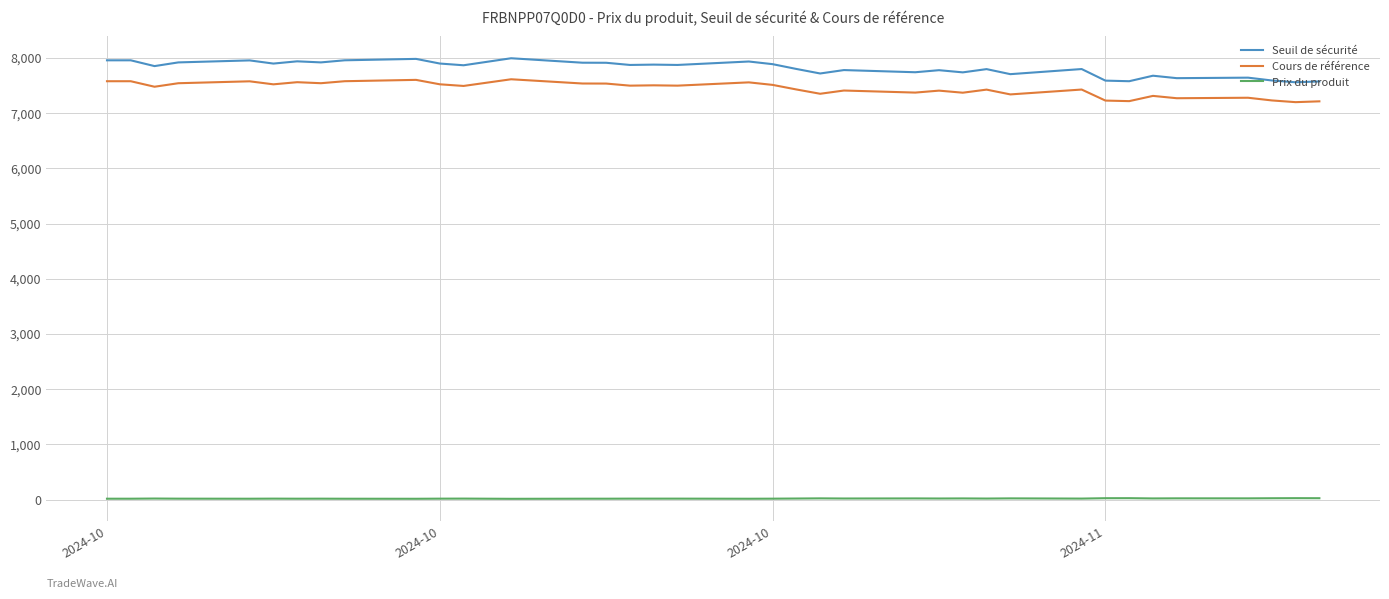

Does the chart display data point markers on the line(s)?

No